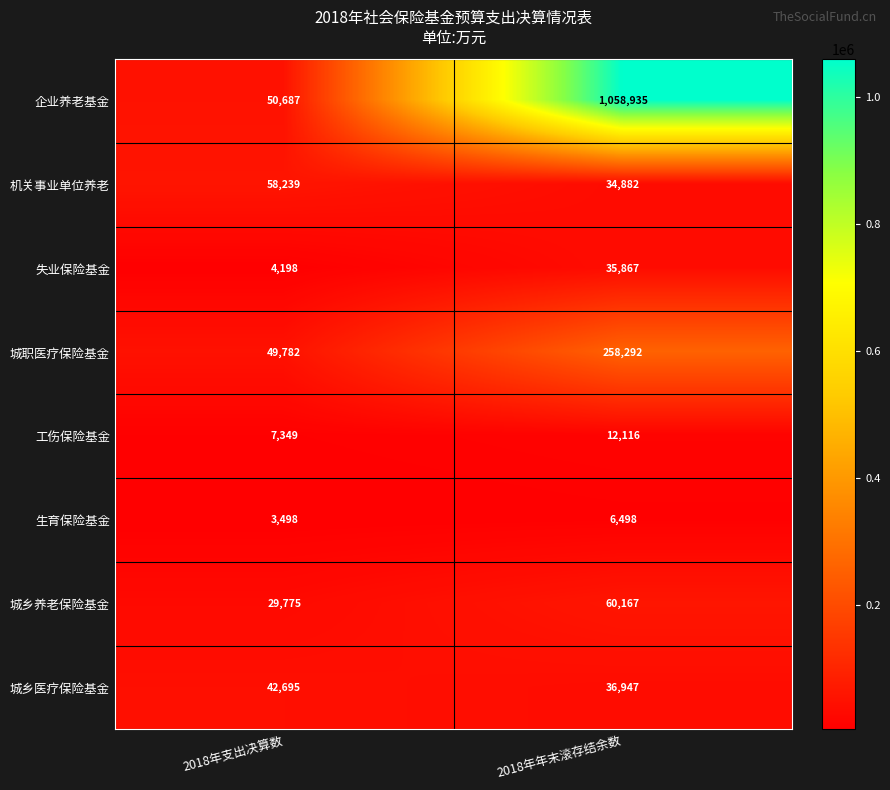

Rank the series at 2018年年末滚存结余数 from highest to lowest value.

企业养老基金, 城职医疗保险基金, 城乡养老保险基金, 城乡医疗保险基金, 失业保险基金, 机关事业单位养老, 工伤保险基金, 生育保险基金